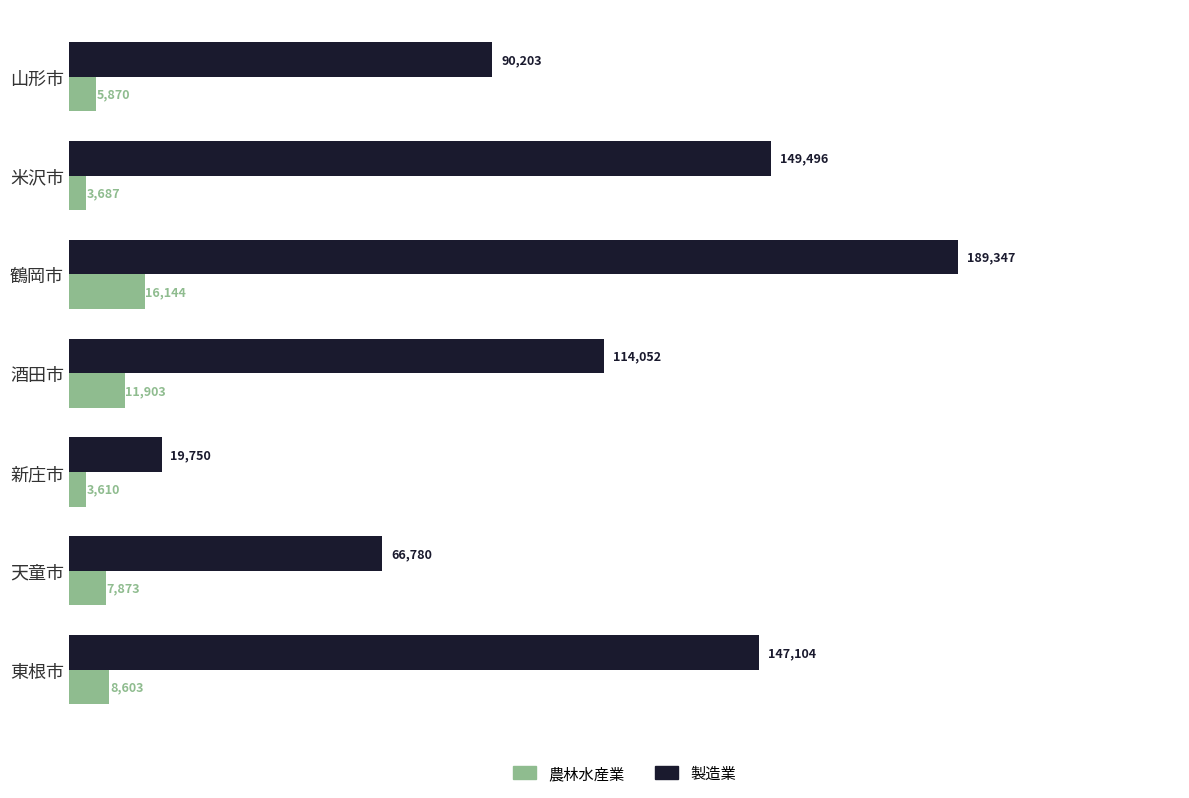

At how many categories does at least one series exceed 45406?

6